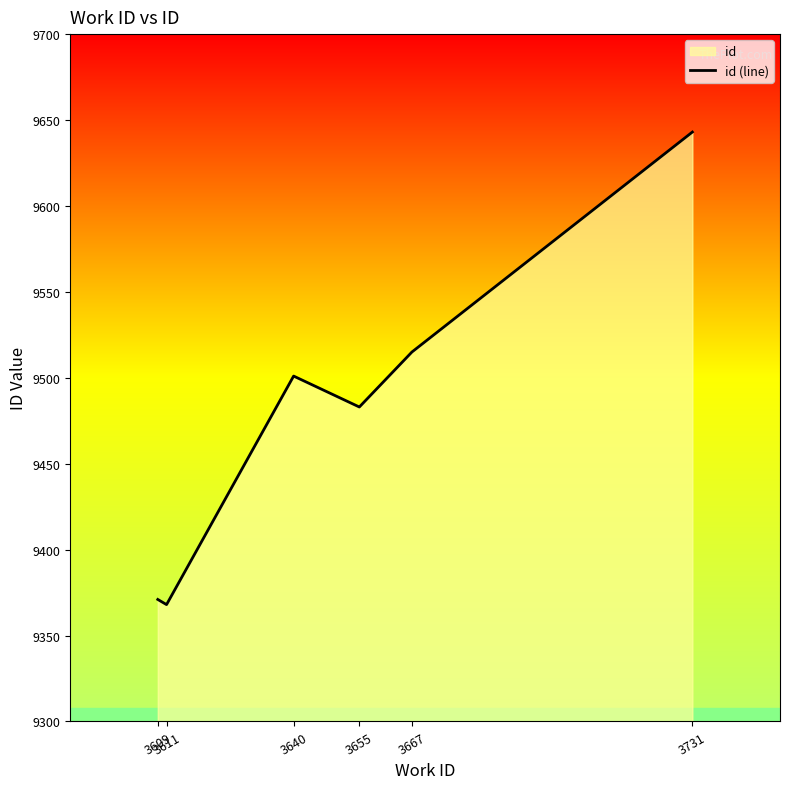

What is the change in value from 3655 to 3667?

+32